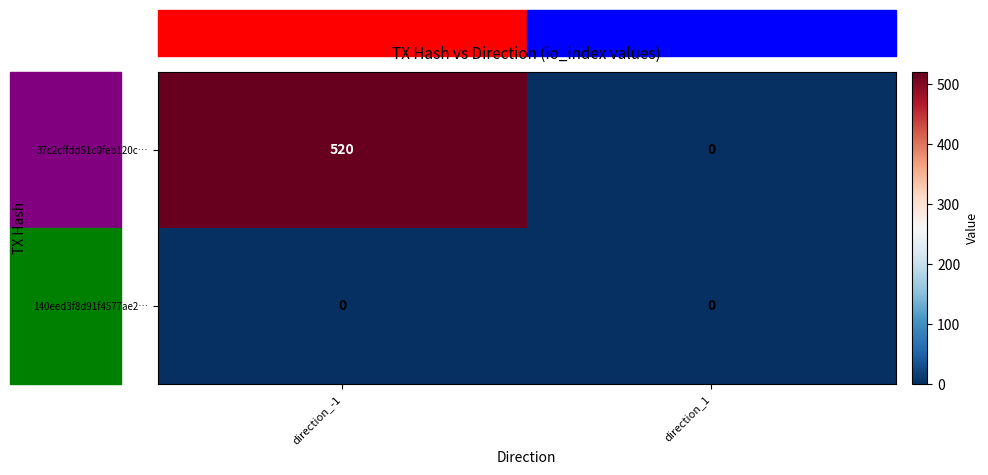

Which series changed the most between direction_-1 and direction_1?

37c2cffdd51c0feb120c…